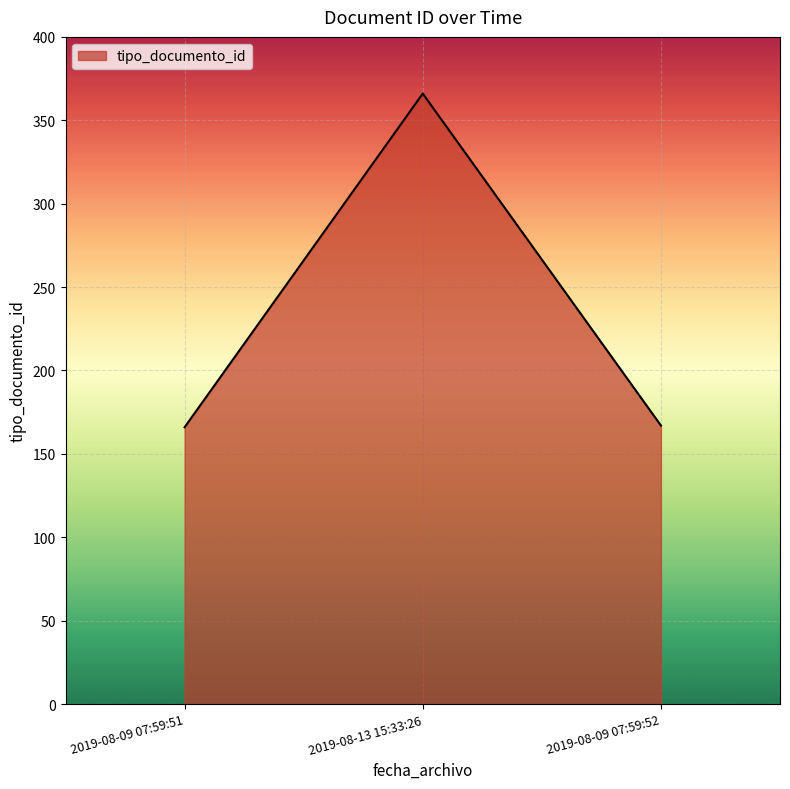

True or false: the data shows 166 at 2019-08-09 07:59:51.

True